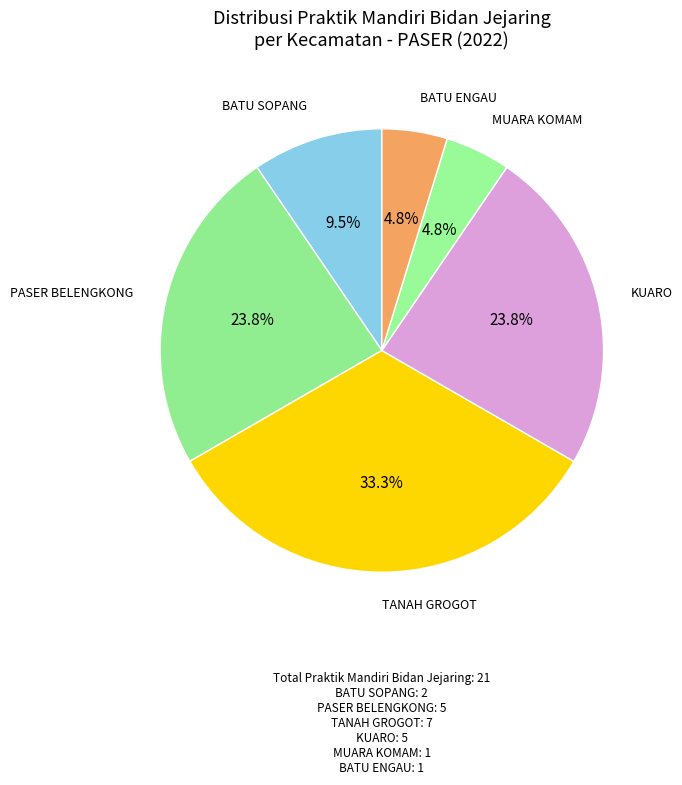

Is there a majority slice in this chart?

No